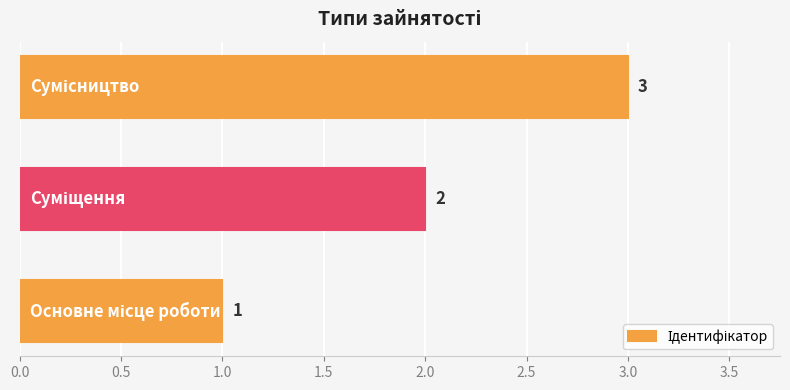

How many data points are less than 2?

1